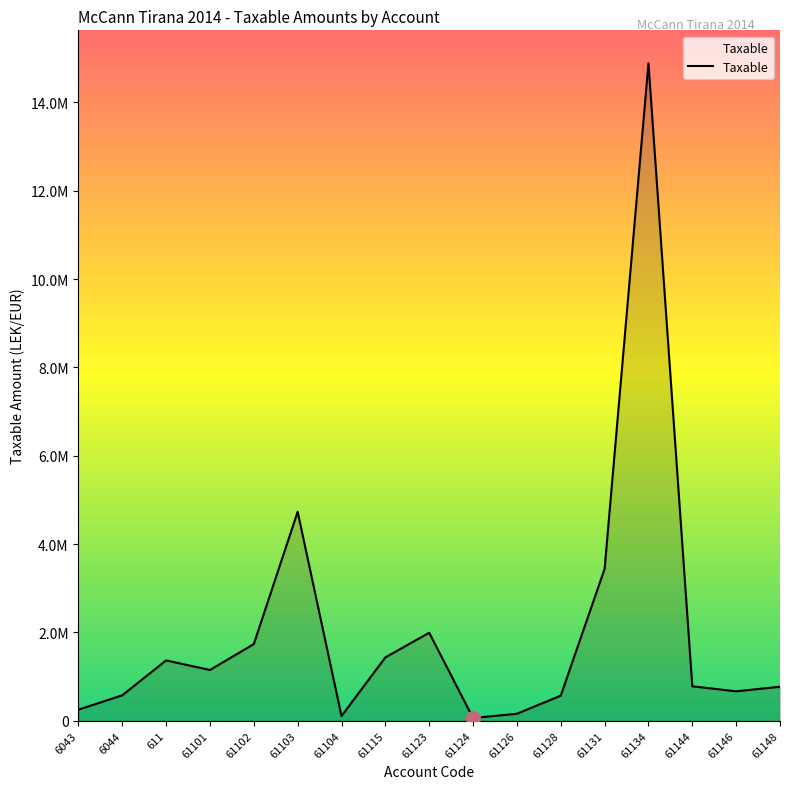

What is the value of the 15th point from the left?

779642.1